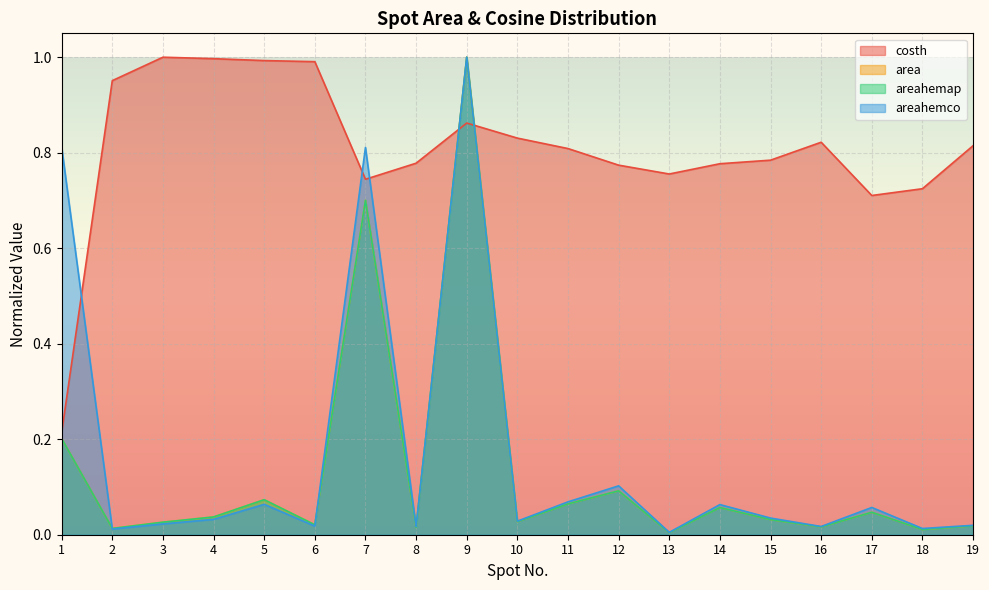

What is the spread (max minus min) of values at 17?

0.7